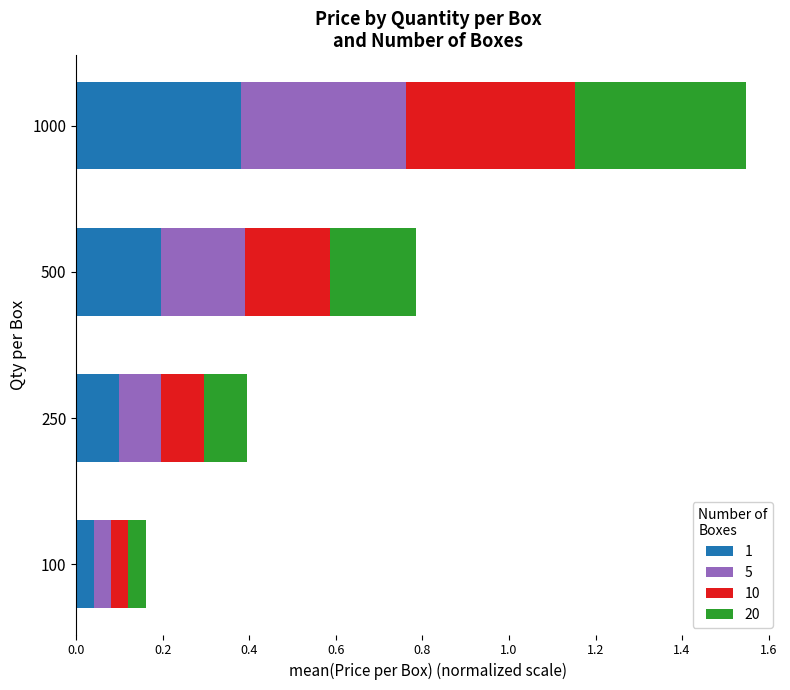

Which category has the lowest value in the 1 series?

100